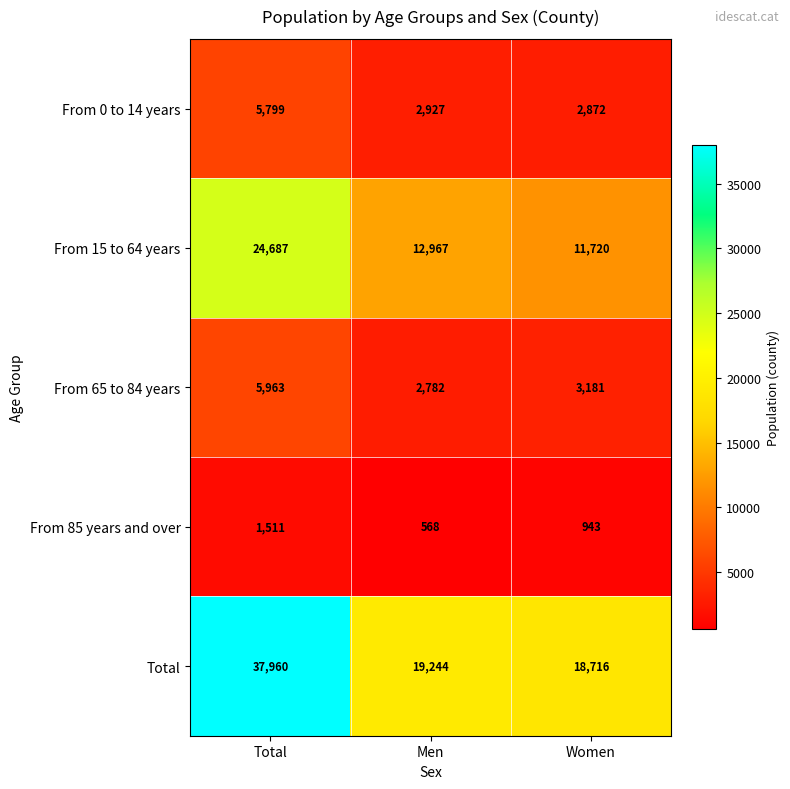

Which series has the largest range (max minus min)?

Total